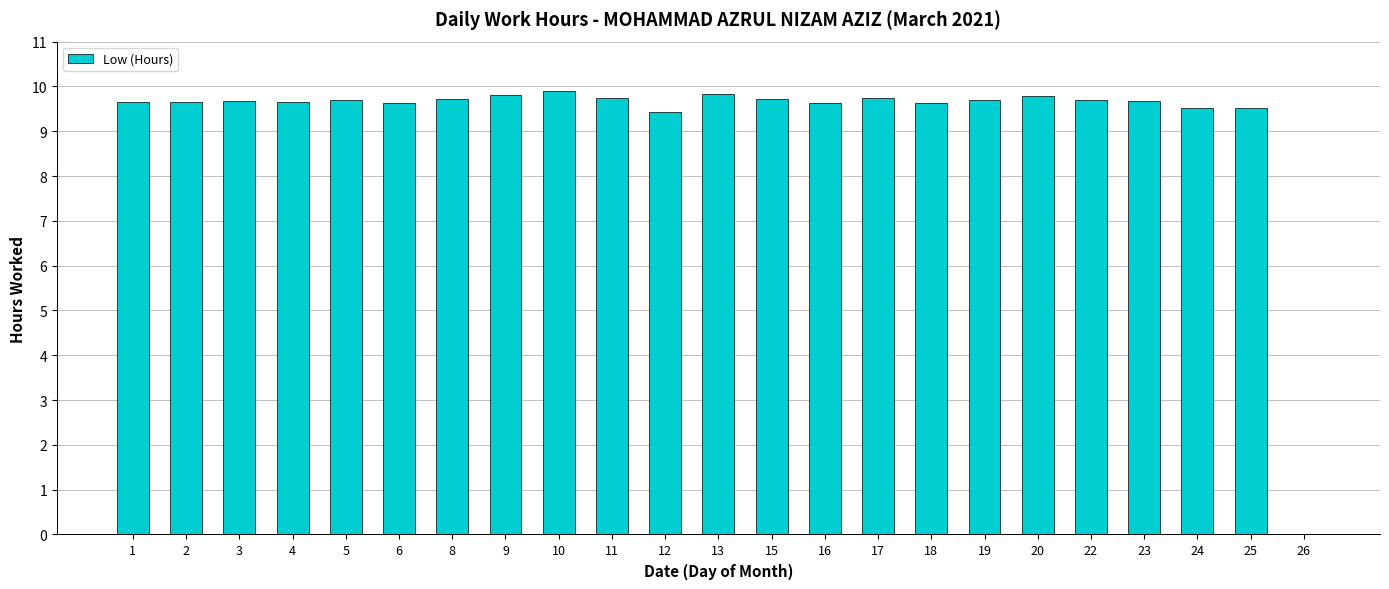

The chart shows a value of 12.7 at 19. True or false?

False